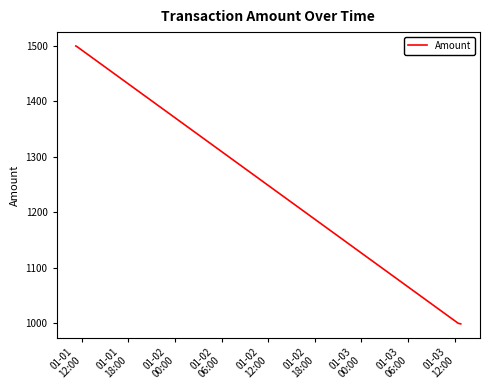

What is the greatest value displayed?

1500